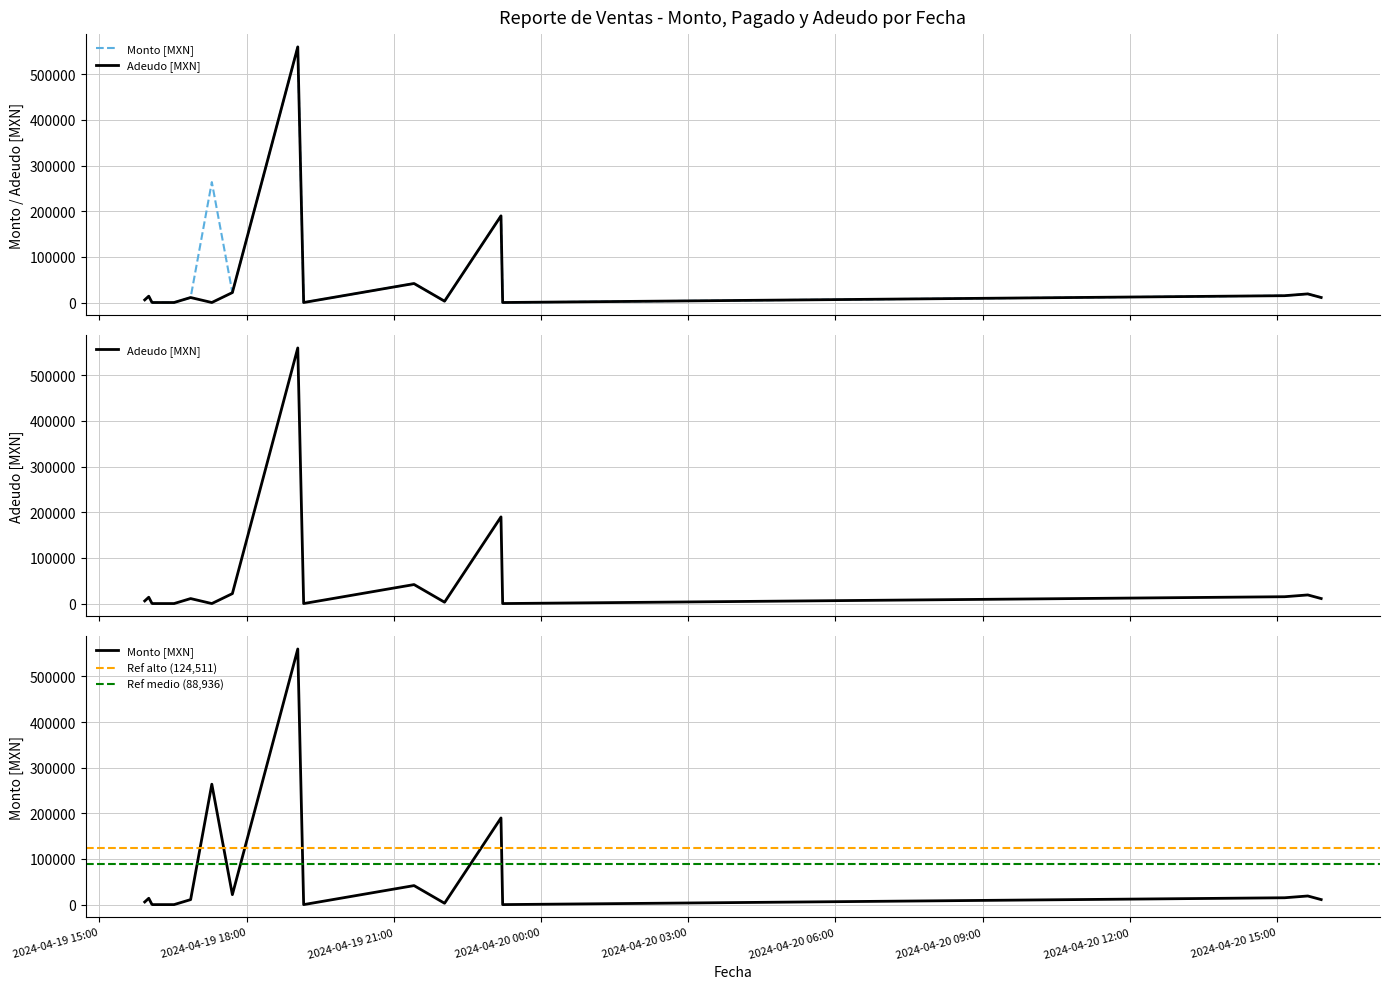

At which label does Adeudo reach its minimum?

2024-04-19 16:04:59